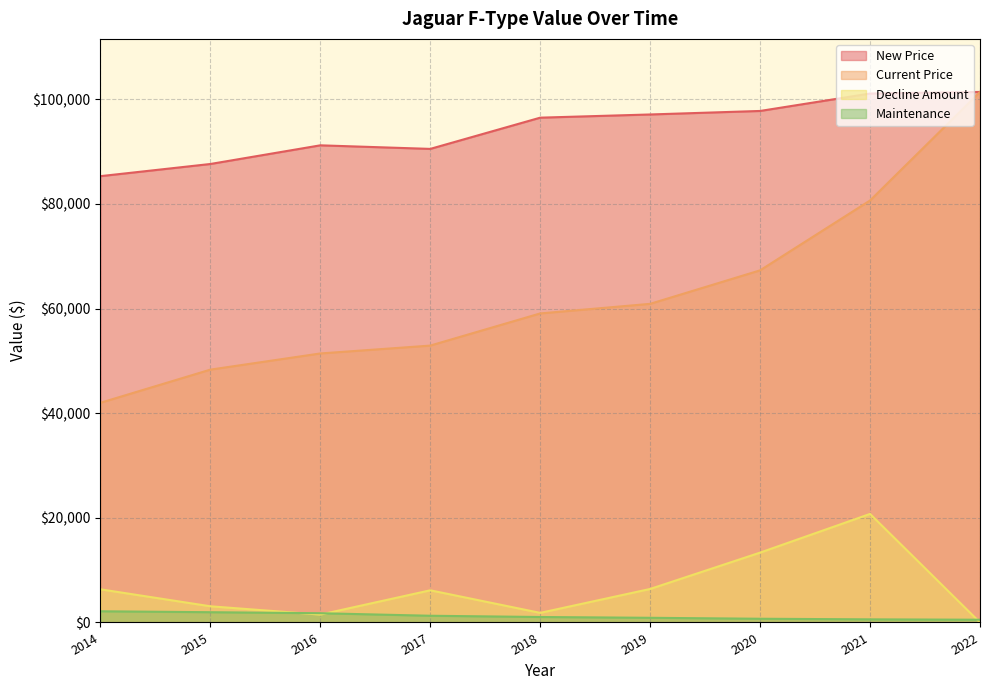

List the labels in order of Current Price value, smallest first.

2014, 2015, 2016, 2017, 2018, 2019, 2020, 2021, 2022